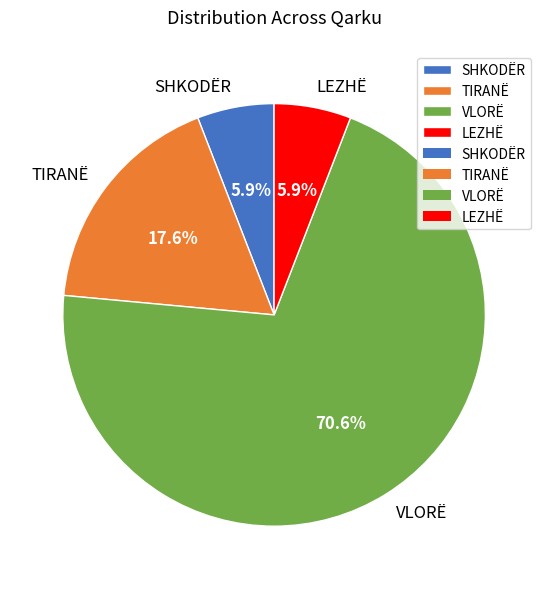

Is the sum of SHKODËR and LEZHË greater than half?

No